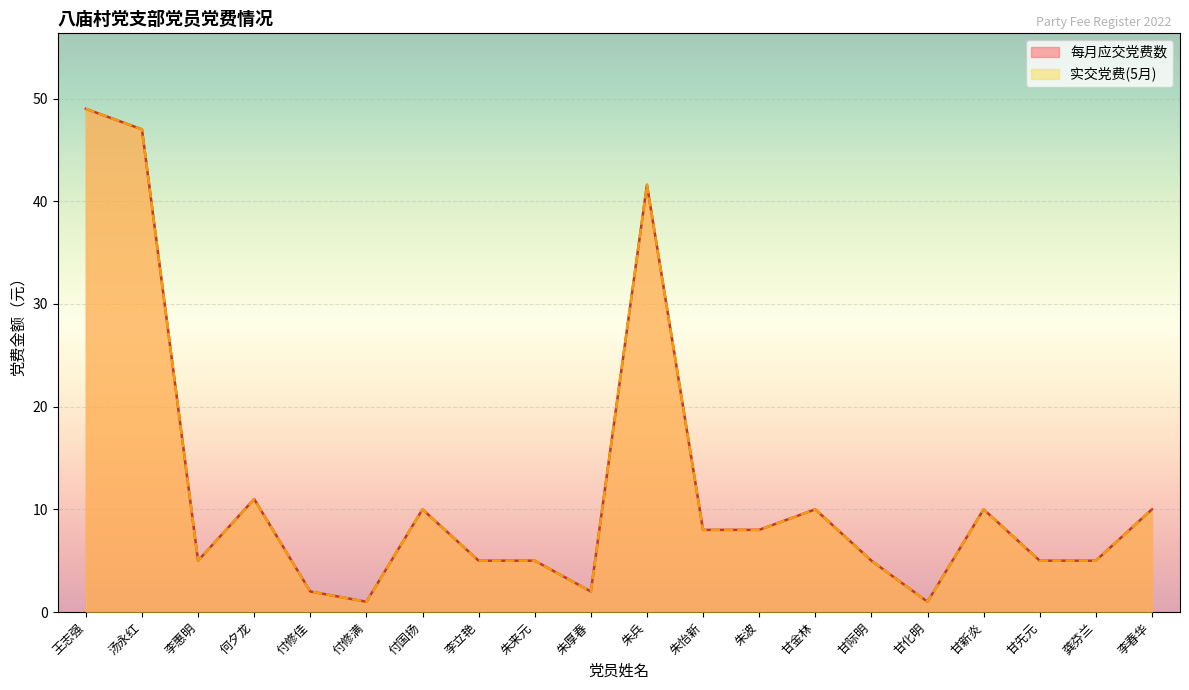

At which category is the sum across all series the highest?

王志强